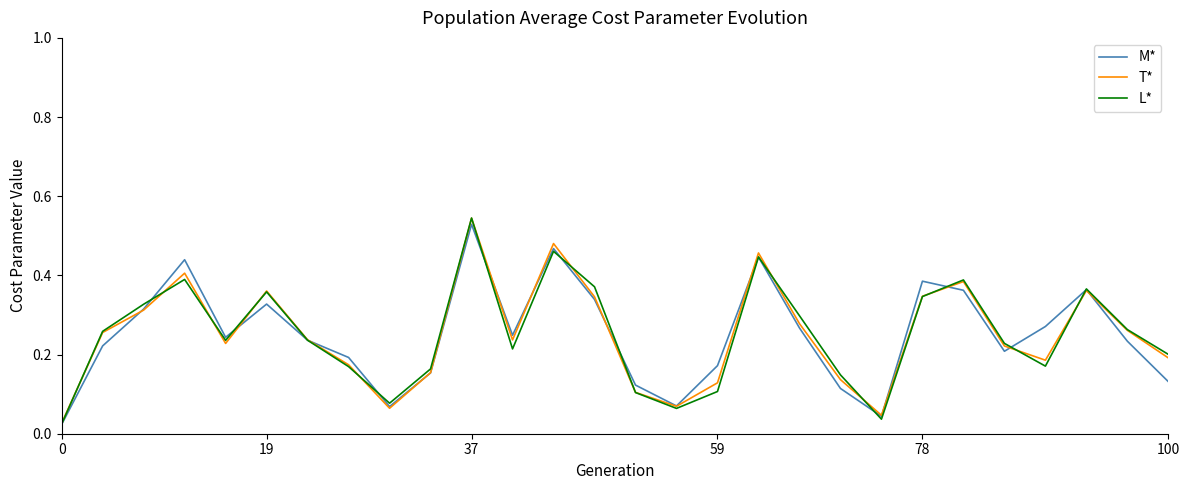

Which series has the largest range (max minus min)?

L*